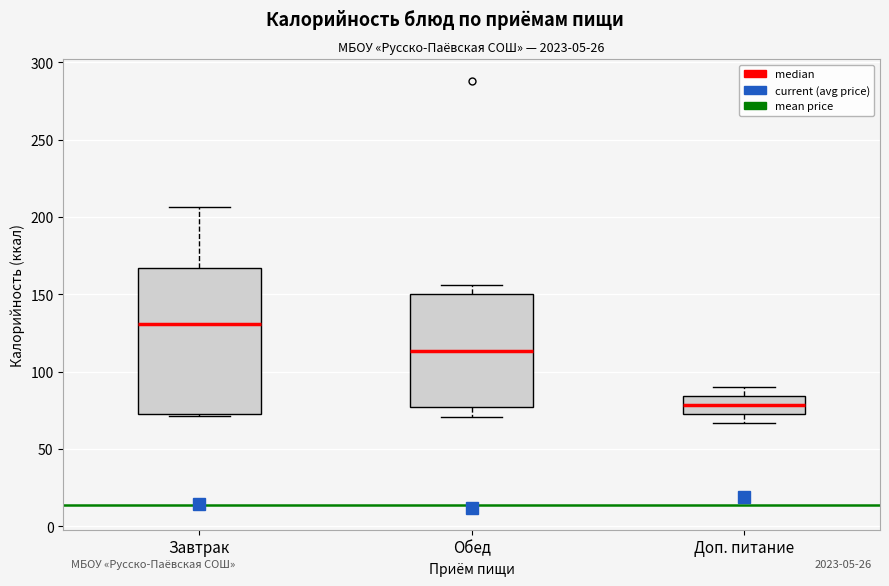

Which box's median line is the lowest?

Доп. питание